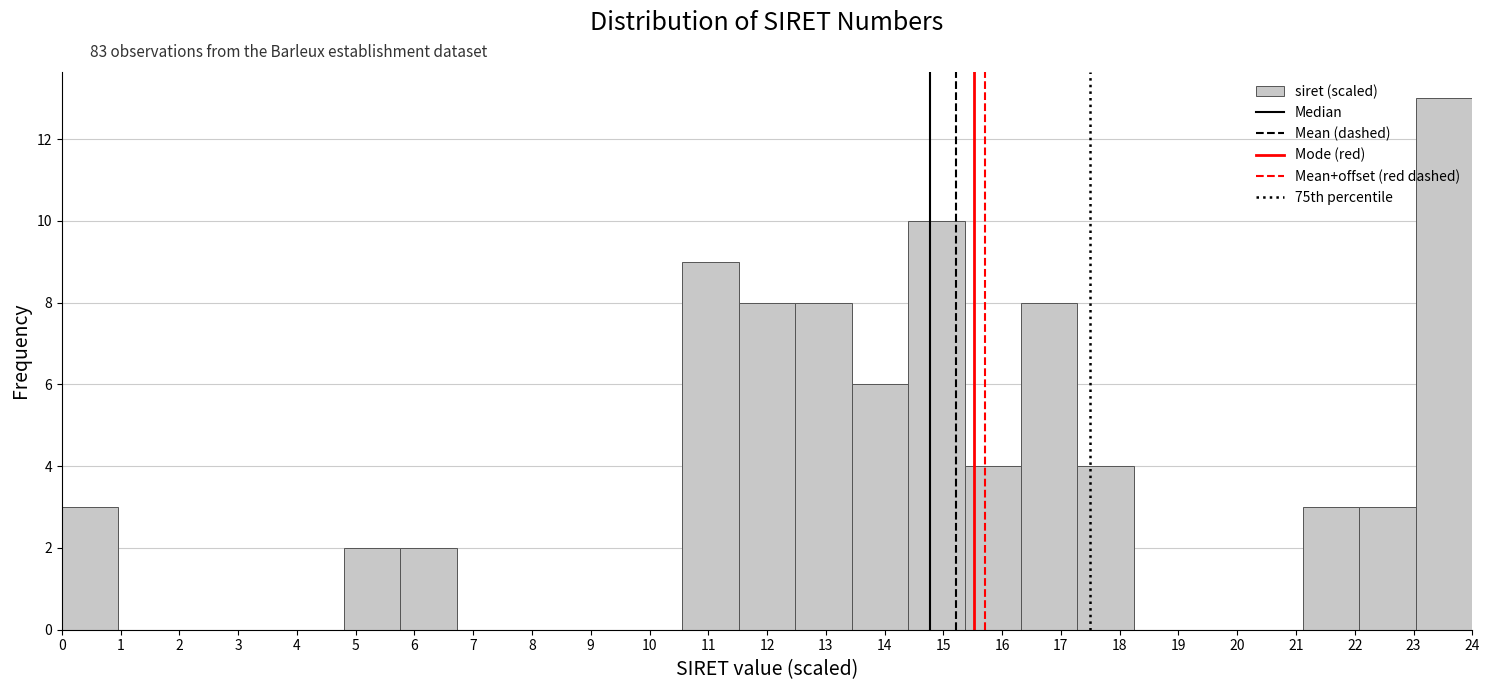

Over which range of the x-axis is the bar tallest?

23.04 to 24.00